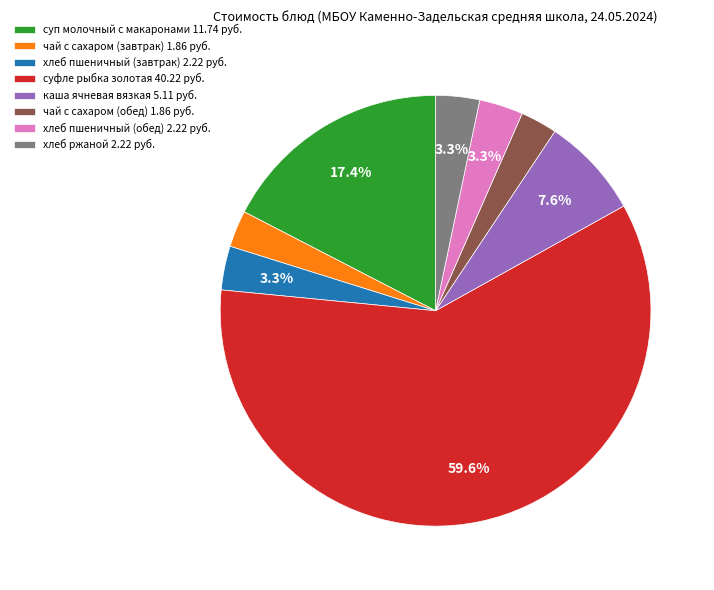

What is the ratio of the value at суфле рыбка золотая to the value at хлеб пшеничный (завтрак)?

18.1